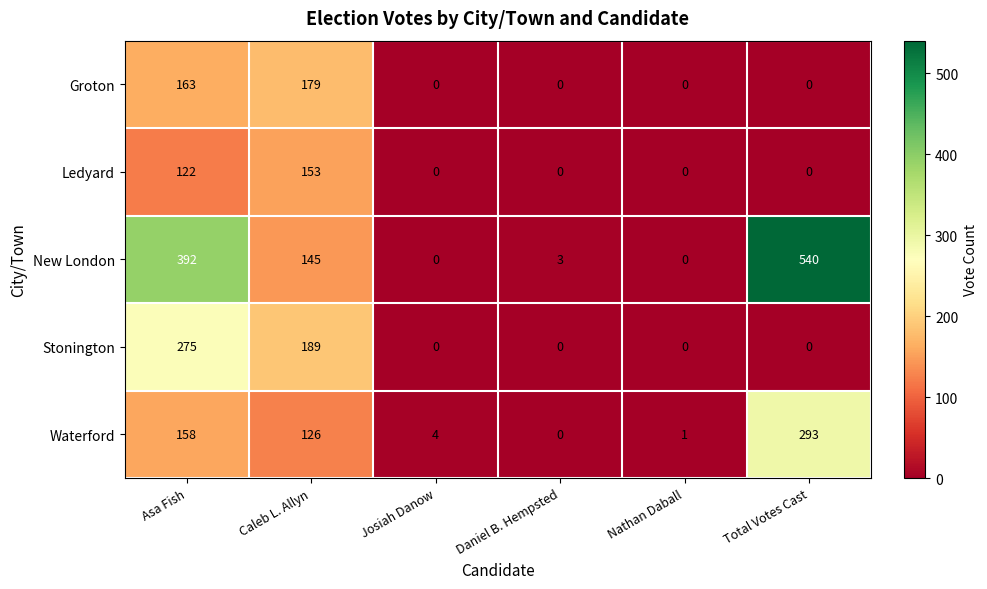

What is the spread (max minus min) of values at Daniel B. Hempsted?

3